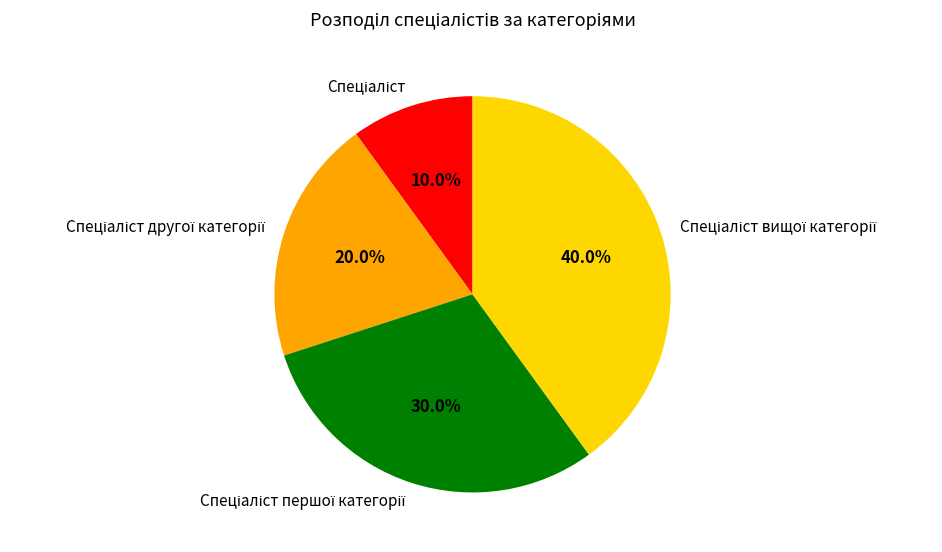

Is there a majority slice in this chart?

No